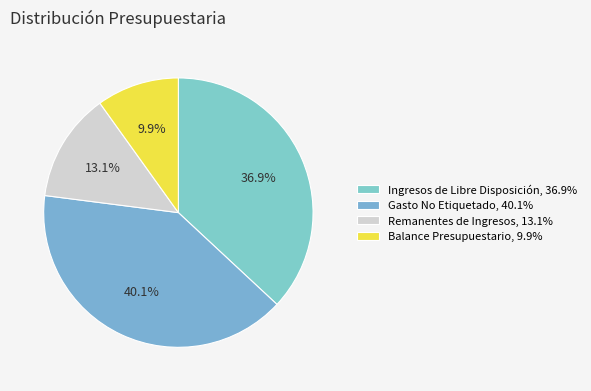

To the nearest percent, what is the average slice percentage?

25%